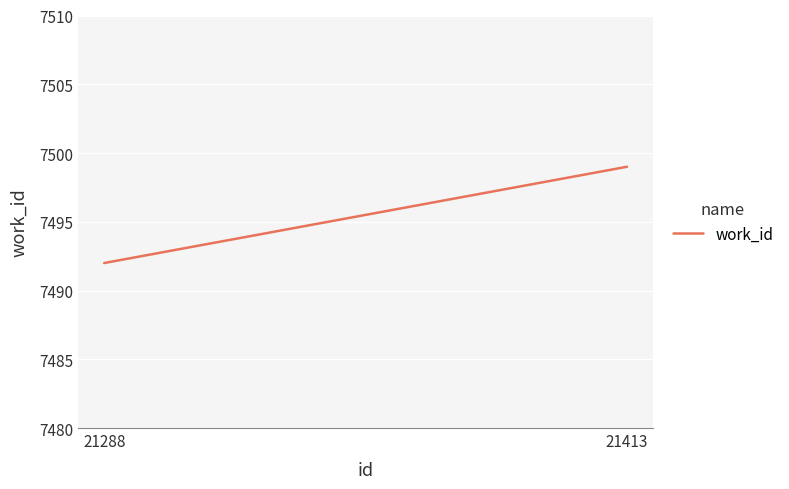

Reading left to right, extract all data points from this chart.

7492	7499